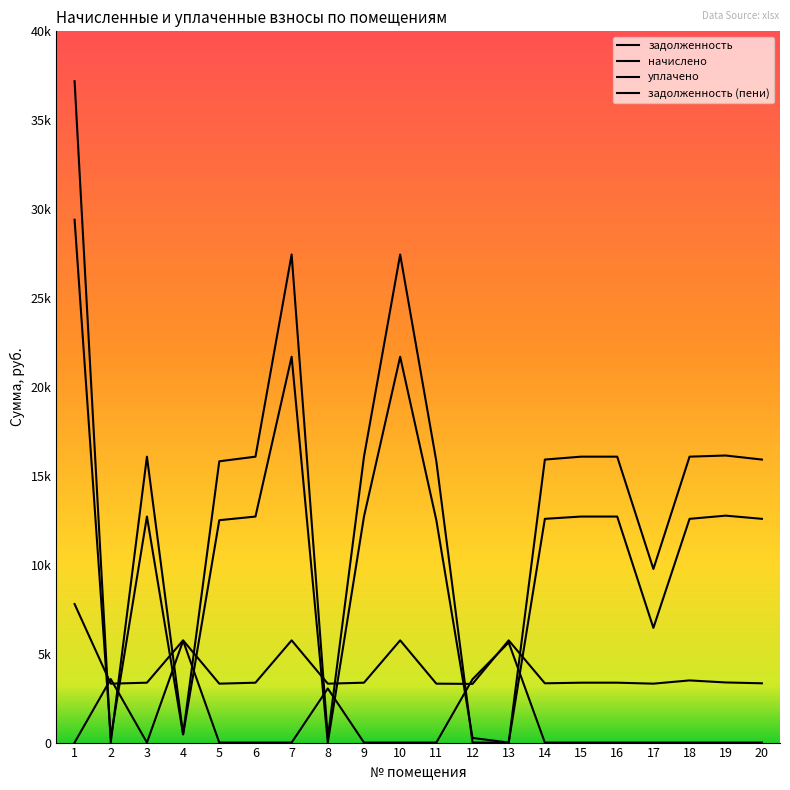

Rank the series at 15 from lowest to highest value.

уплачено, начислено, задолженность, задолженность (пени)